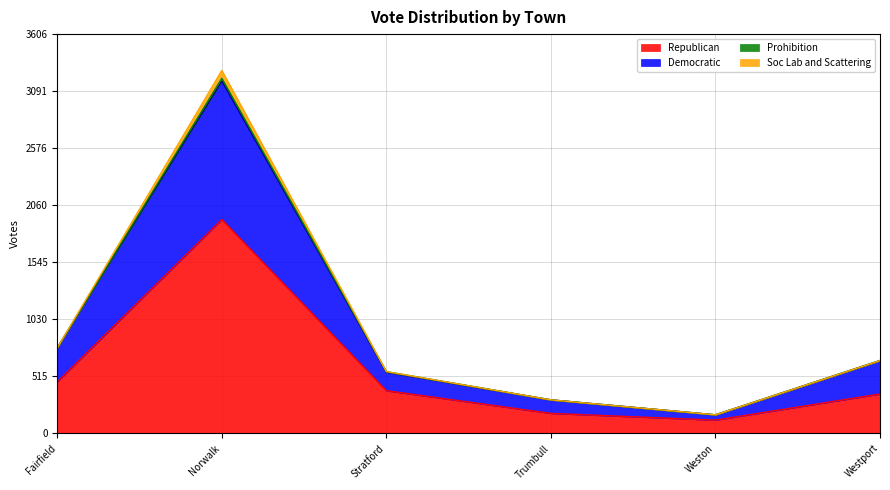

At which label is Republican closest to 1026?

Fairfield